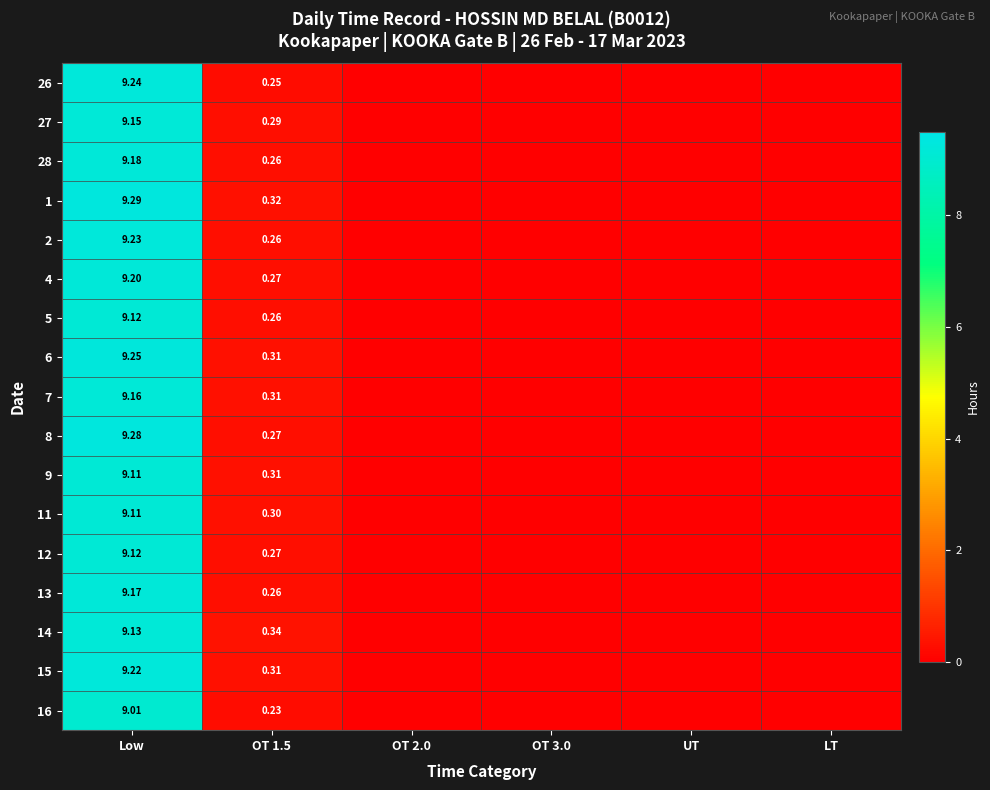

Which series has the largest total across all categories?

1